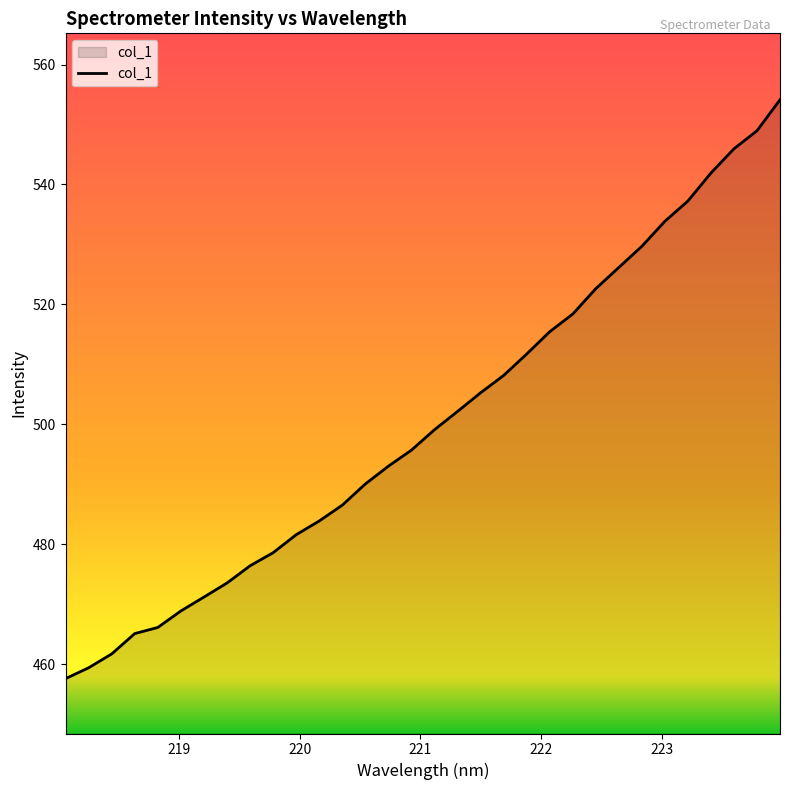

What is the smallest value displayed?

457.6